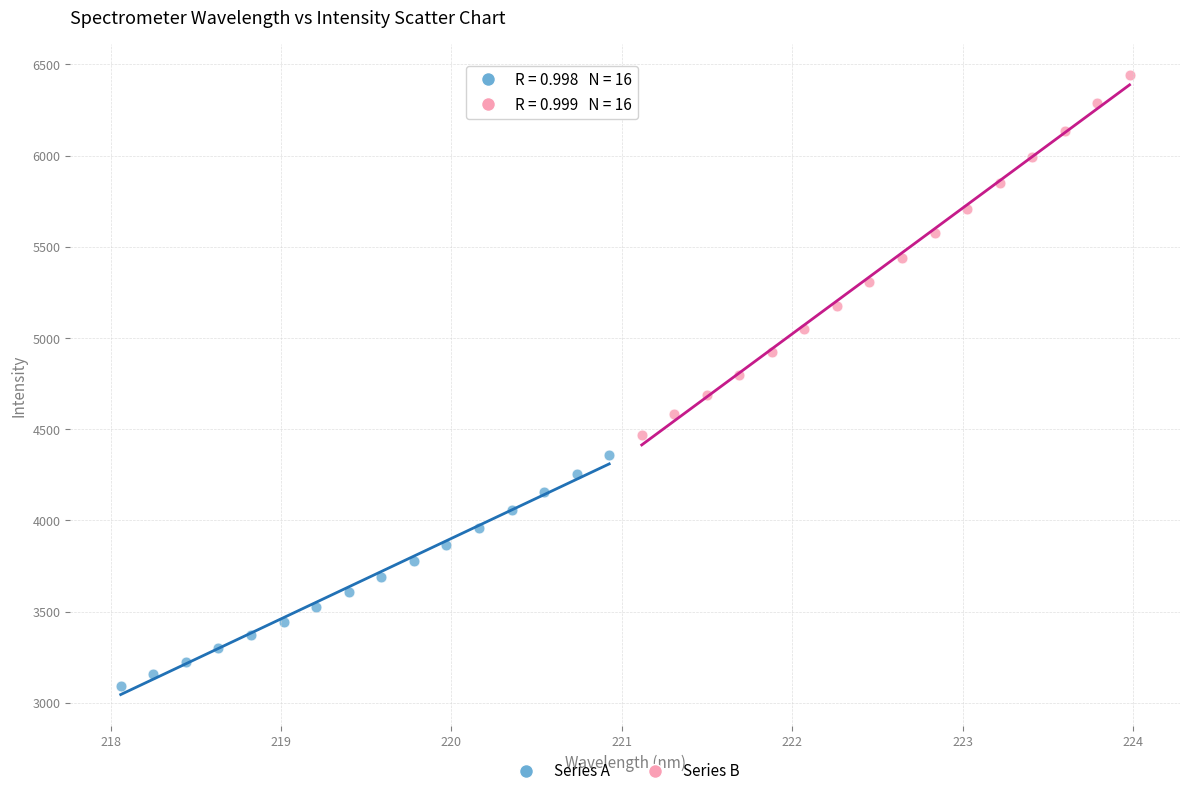

Which series contains the lowest Y value?

Series A